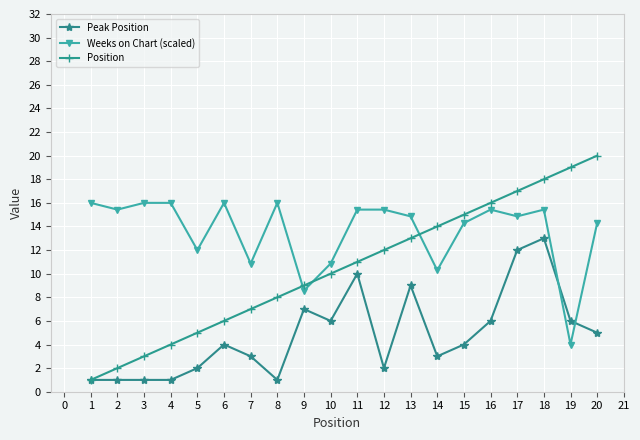

True or false: Position has a value of 9.0 at 9.

True